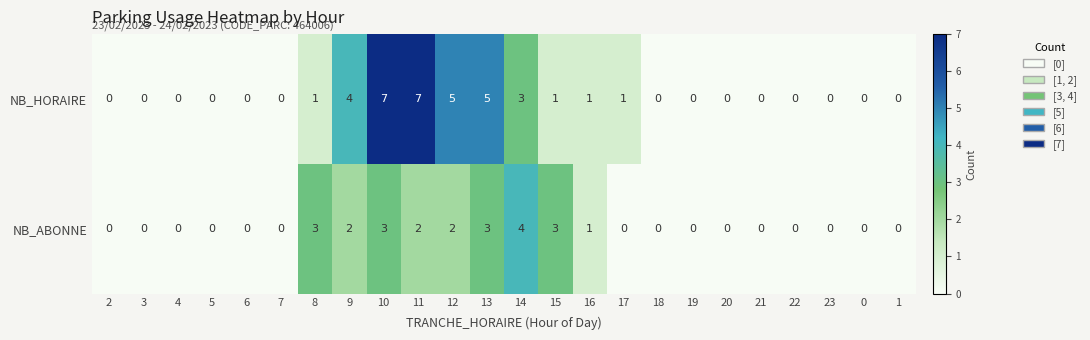

Rank the series by their average value, from lowest to highest.

NB_ABONNE, NB_HORAIRE